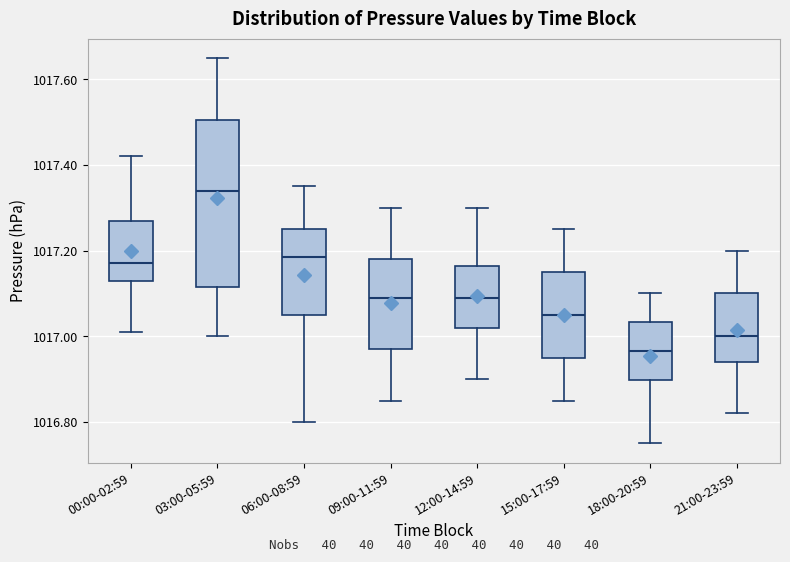

Which box's median line is the lowest?

18:00-20:59